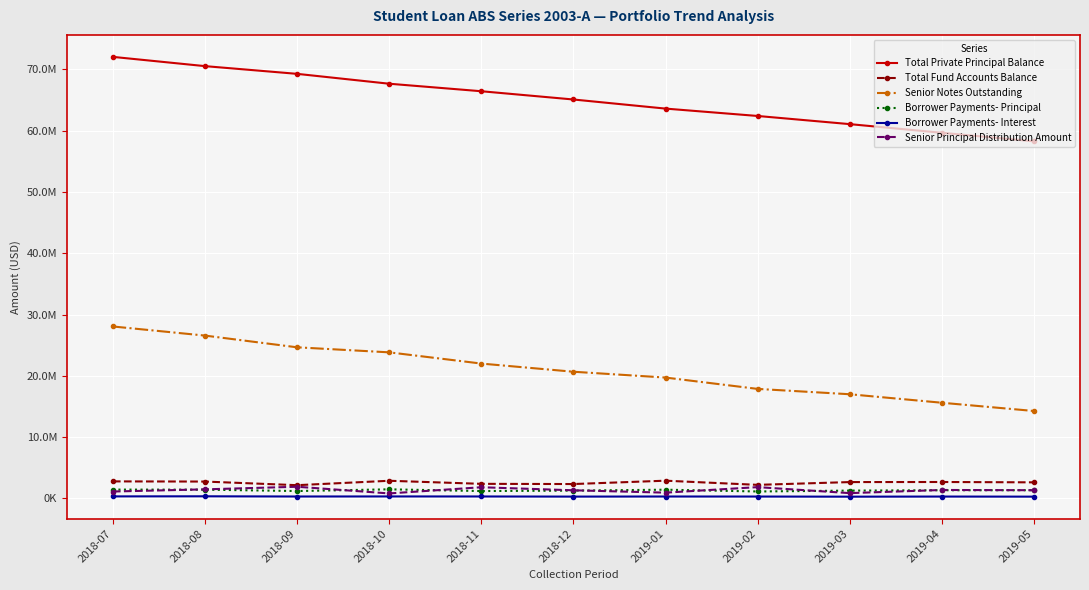

Reading left to right, list all the values displayed in this chart.

Total Private Principal Balance: 2018-07=72035675.0	2018-08=70526900.0	2018-09=69267060.2	2018-10=67656290.7	2018-11=66430711.6	2018-12=65083483.6	2019-01=63598937.2	2019-02=62396124.6	2019-03=61065502.5	2019-04=59651276.6	2019-05=58264313.5
Total Fund Accounts Balance: 2018-07=2786794.2	2018-08=2758234.8	2018-09=2167308.8	2018-10=2886630.9	2018-11=2386456.8	2018-12=2352876.2	2019-01=2899828.7	2019-02=2219933.9	2019-03=2673855.4	2019-04=2686956.3	2019-05=2630635.7
Senior Notes Outstanding: 2018-07=28057349.4	2018-08=26570587.9	2018-09=24658249.5	2018-10=23837114.3	2018-11=22005859.6	2018-12=20673144.5	2019-01=19723185.5	2019-02=17873179.8	2019-03=17001290.4	2019-04=15615813.1	2019-05=14268918.1
Borrower Payments- Principal: 2018-07=1447046.6	2018-08=1436091.8	2018-09=1211823.2	2018-10=1492025.9	2018-11=1211576.7	2018-12=1282347.5	2019-01=1431699.8	2019-02=1140819.1	2019-03=1283813.8	2019-04=1344034.2	2019-05=1347529.5
Borrower Payments- Interest: 2018-07=338515.3	2018-08=353634.1	2018-09=320779.4	2018-10=330870.6	2018-11=325760.6	2018-12=304574.1	2019-01=320788.2	2019-02=314551.4	2019-03=293235.4	2019-04=312486.7	2019-05=298106.0
Senior Principal Distribution Amount: 2018-07=1133753.7	2018-08=1486761.6	2018-09=1912338.4	2018-10=821135.2	2018-11=1831254.6	2018-12=1332715.1	2019-01=949959.0	2019-02=1850005.8	2019-03=871889.3	2019-04=1385477.3	2019-05=1346895.0